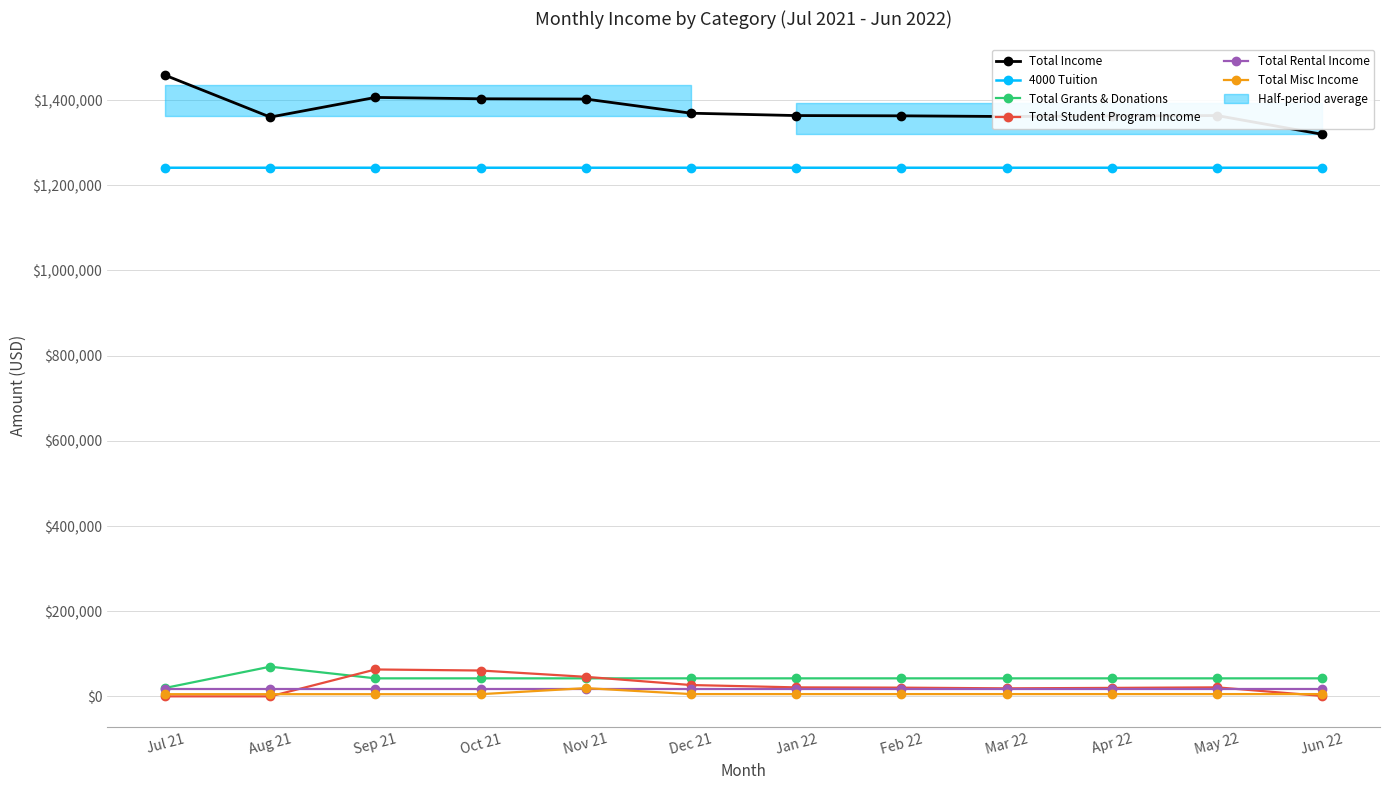

How many 4000 Tuition values are between 1241074 and 1241075?

9